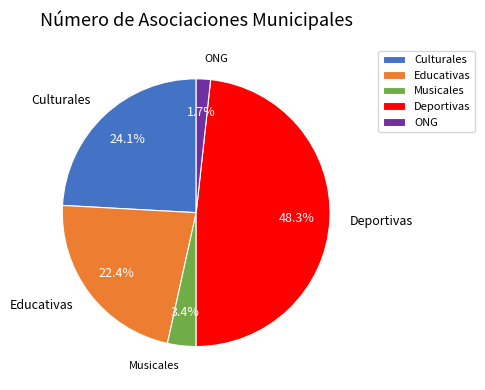

Is it true that Deportivas is 48% of the pie?

True